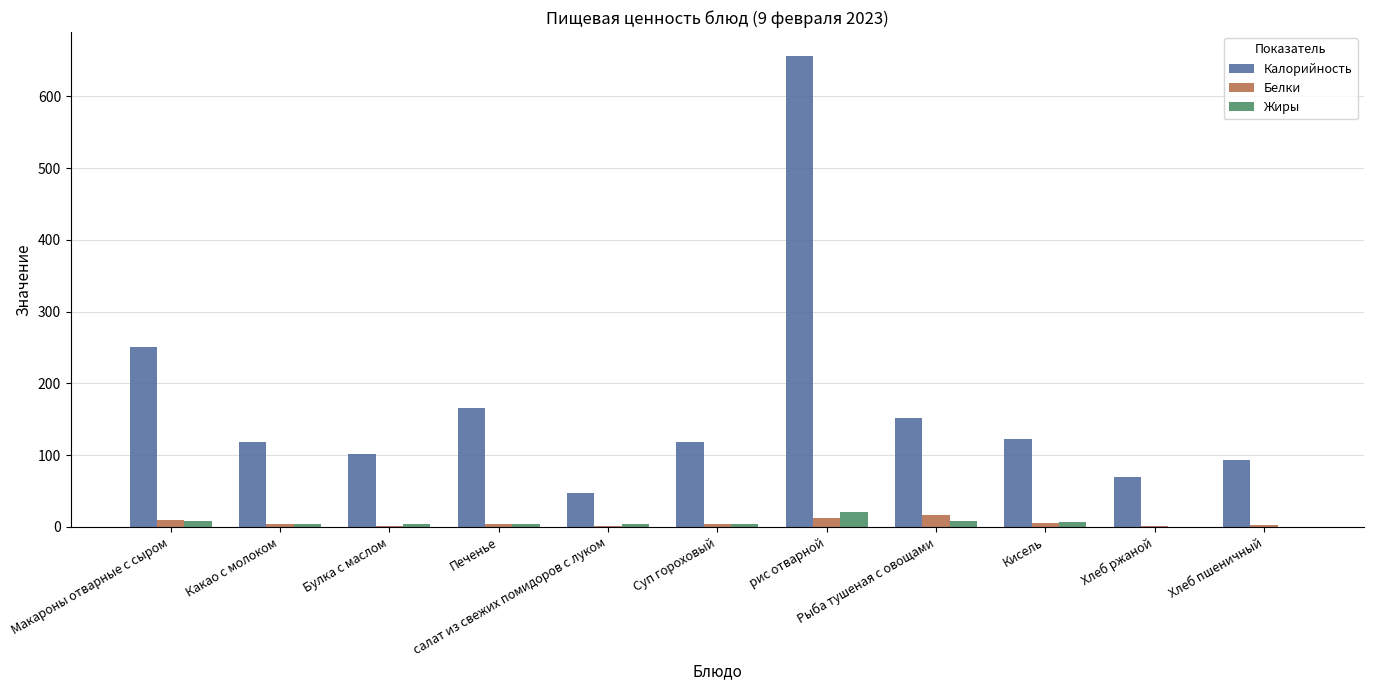

What is the greatest value displayed?

656.6